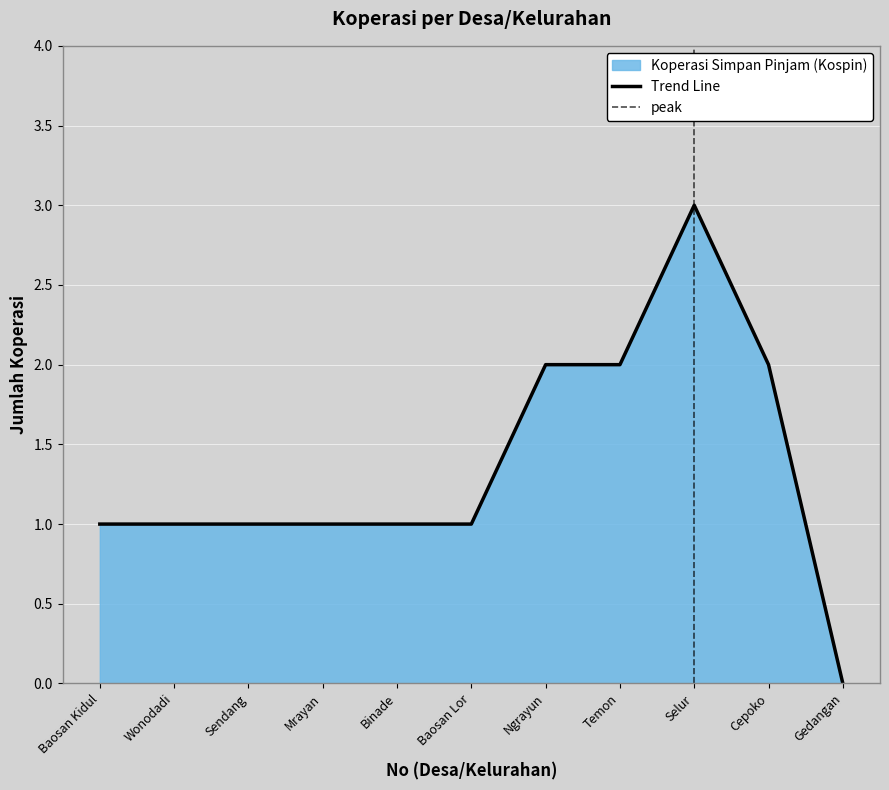

At which category does the data reach its first local peak?

Selur